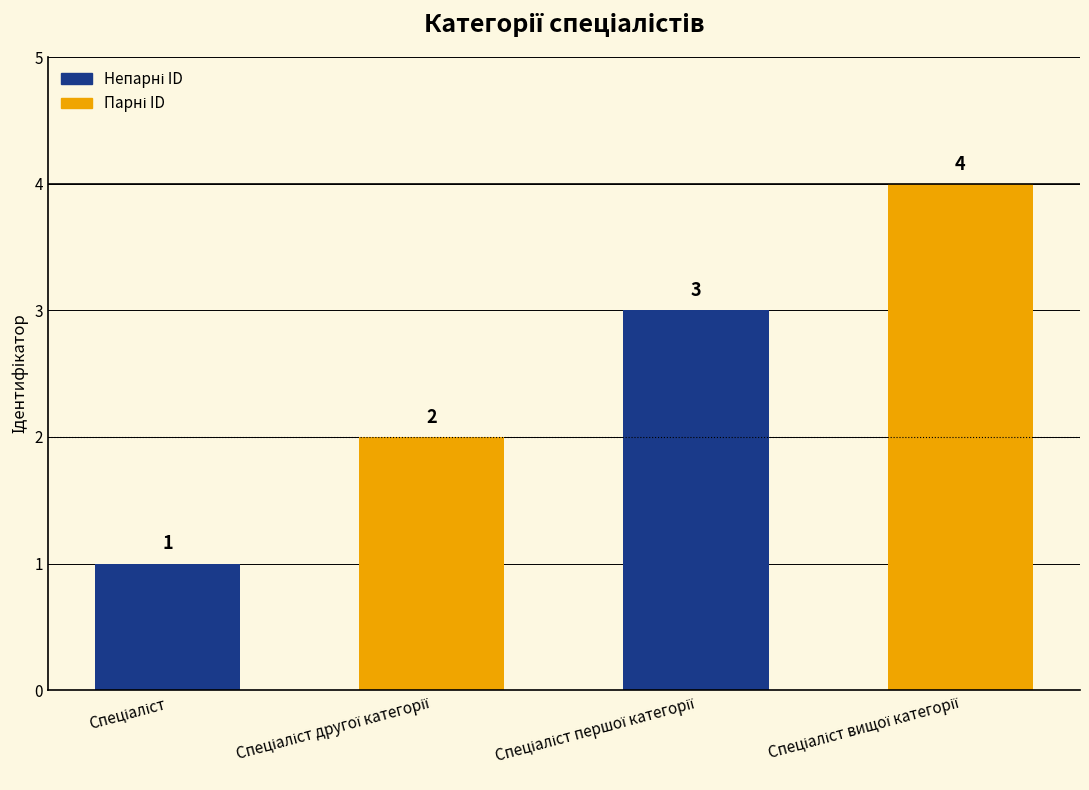

What is the difference between the second highest and second lowest values?

1